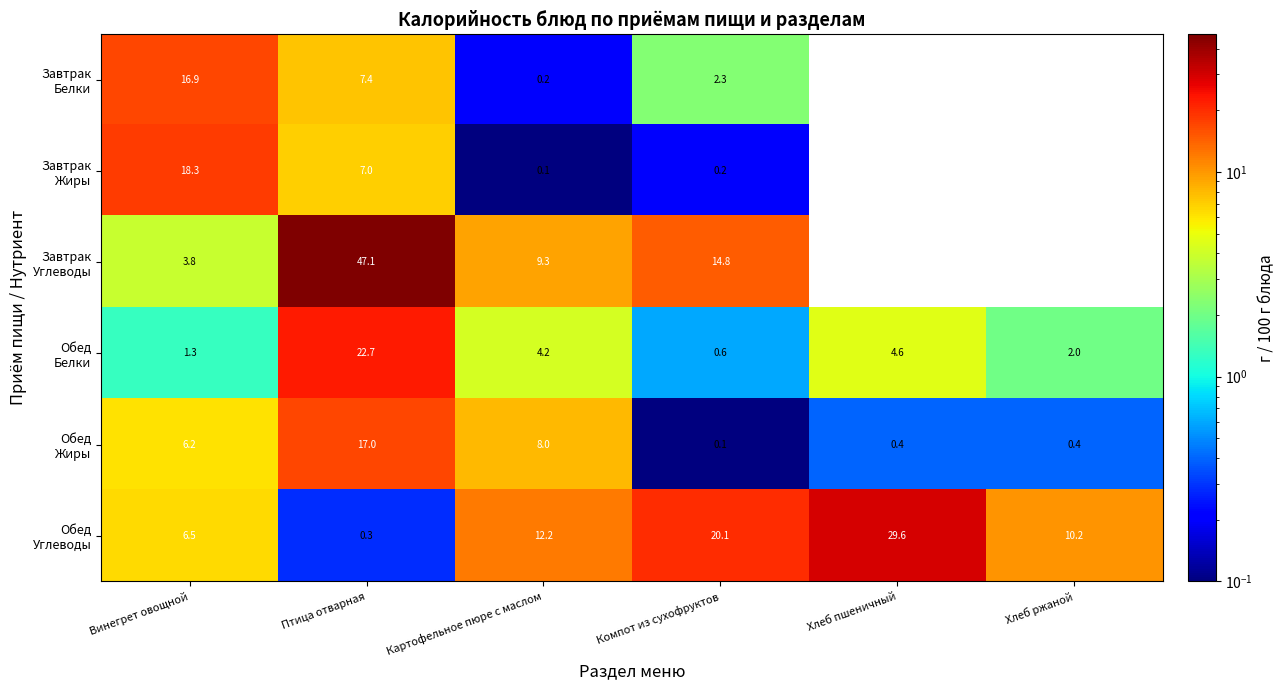

What is the difference between the highest and lowest values at Компот из сухофруктов?

20.0